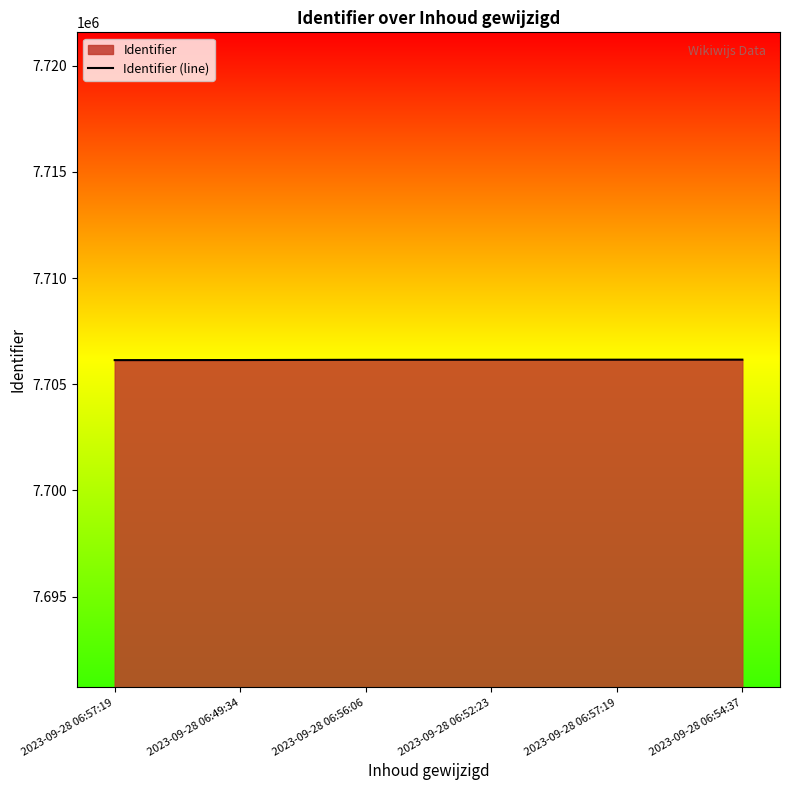

List the labels in order of value, smallest first.

2023-09-28 06:57:19, 2023-09-28 06:49:34, 2023-09-28 06:56:06, 2023-09-28 06:52:23, 2023-09-28 06:57:19, 2023-09-28 06:54:37